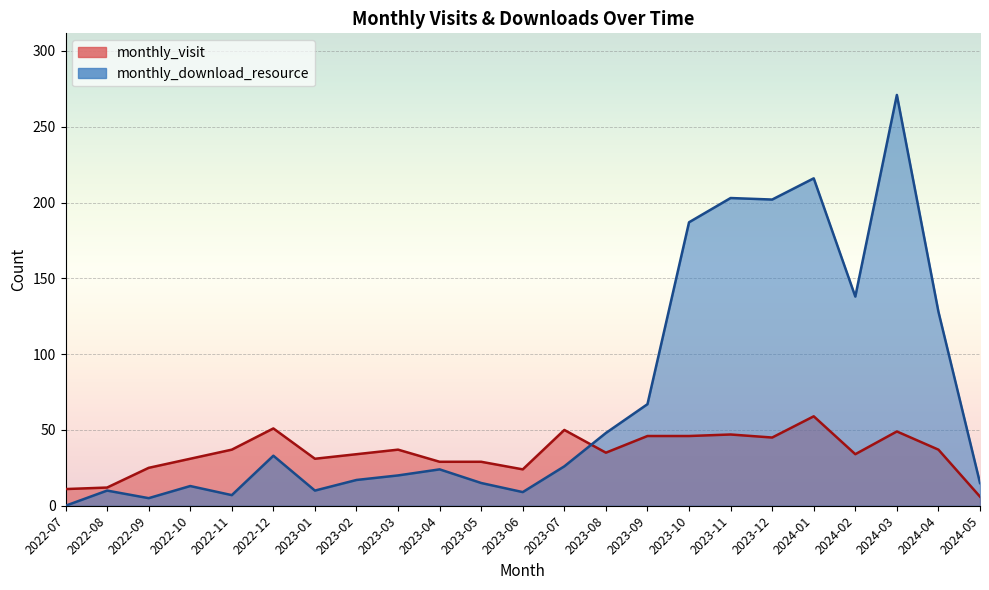

Reading left to right, what are all the values shown in this chart?

monthly_visit: 11	12	25	31	37	51	31	34	37	29	29	24	50	35	46	46	47	45	59	34	49	37	6
monthly_download_resource: 0	10	5	13	7	33	10	17	20	24	15	9	26	48	67	187	203	202	216	138	271	128	15